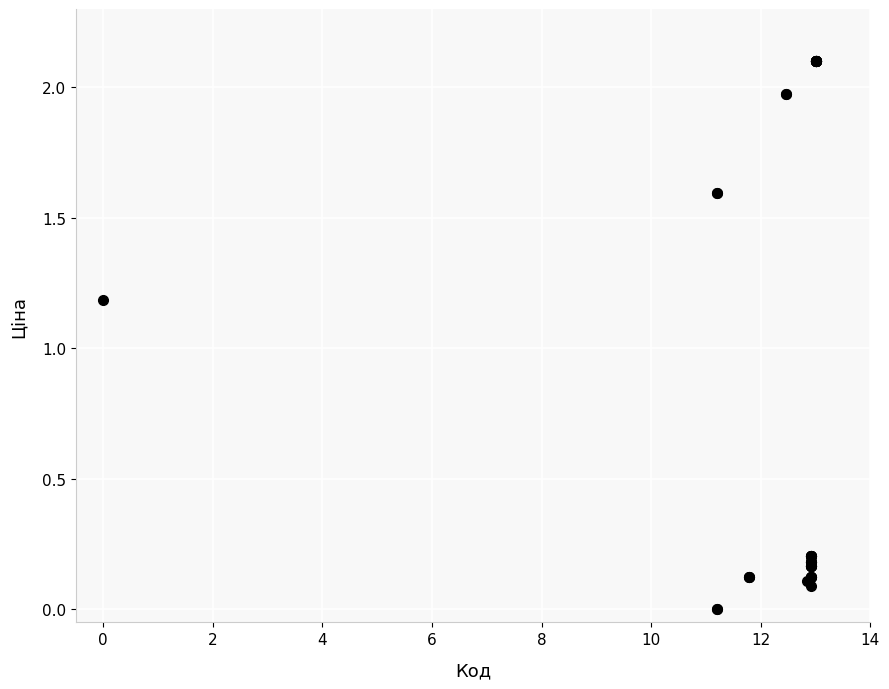

What Y value in the scatter plot is closest to 1?

1.2